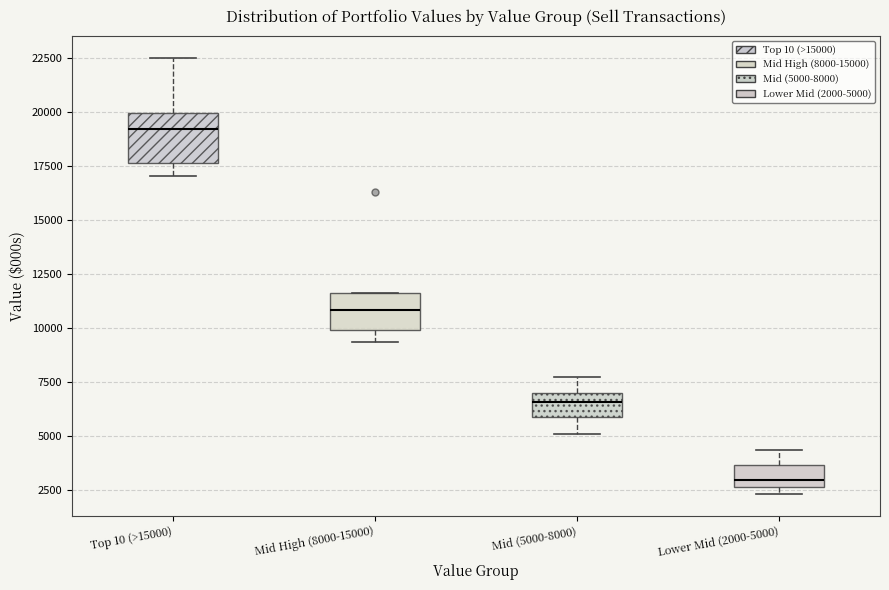

Which box has the highest median line?

Top 10 (>15000)